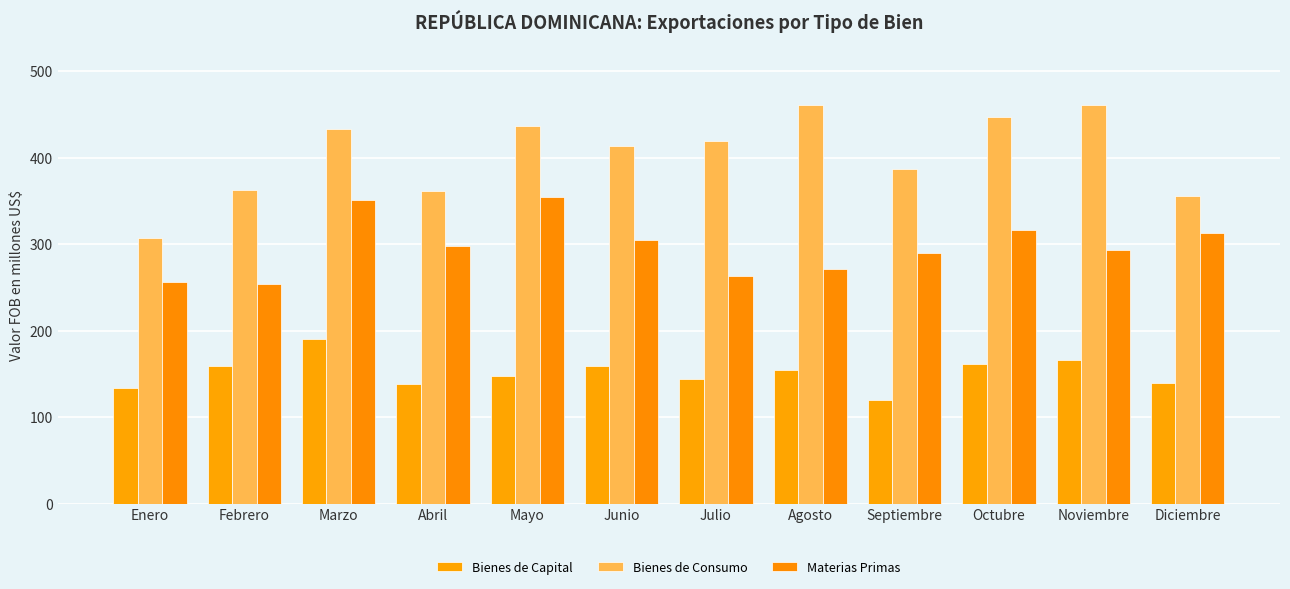

Is it true that Materias Primas equals 74.3 at Febrero?

False